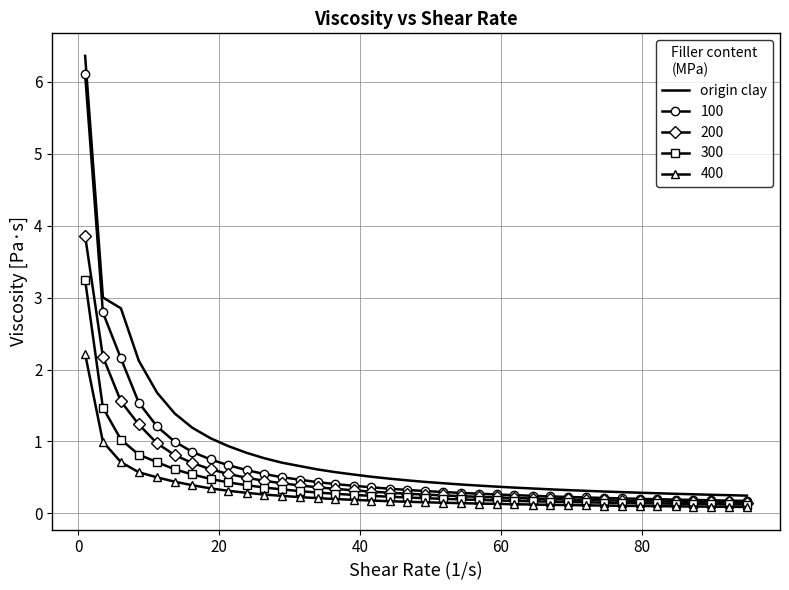

What is the greatest value displayed?

6.4